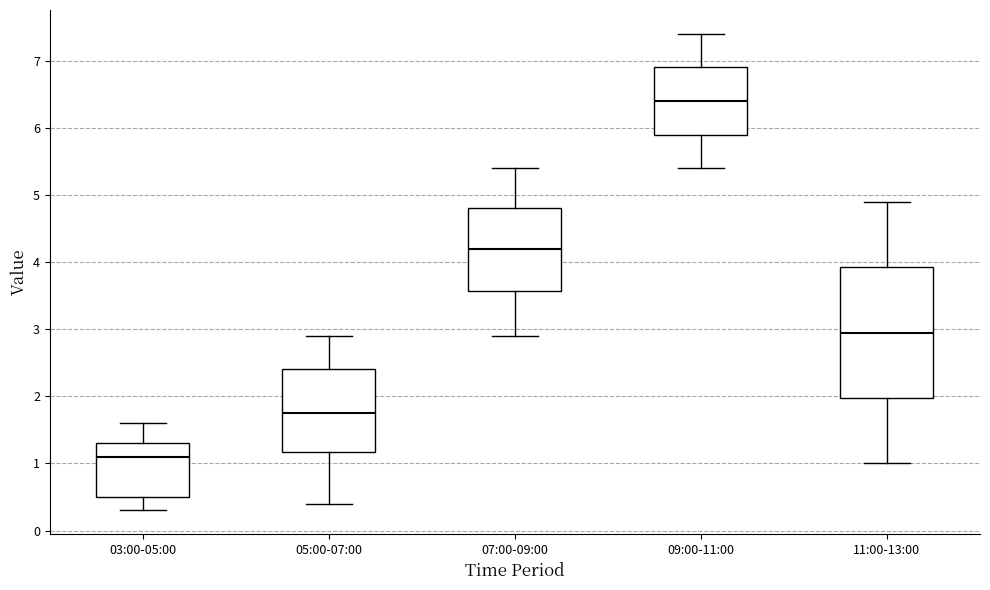

Where does the median line of the box for 07:00-09:00 sit on the y-axis? The values are not printed on the chart, so give them approximately, as read against the axis.

4.2